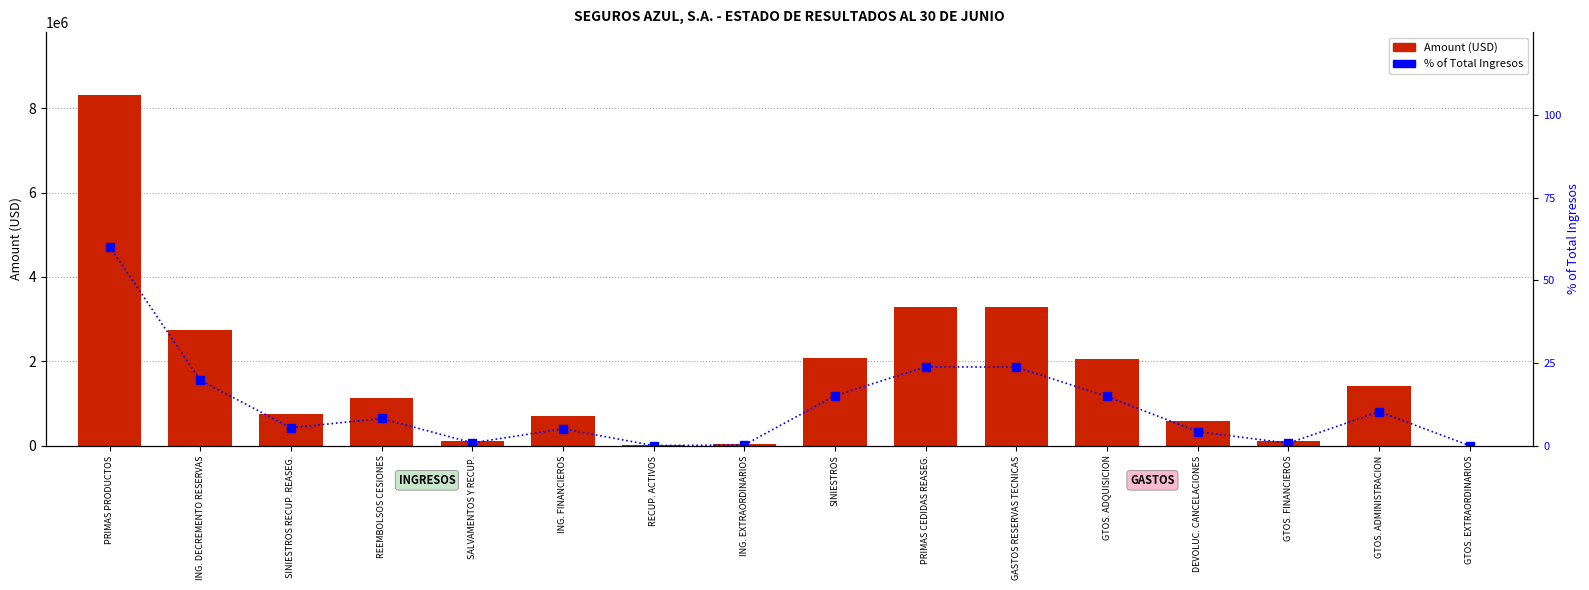

Rank the series by their average value, from lowest to highest.

% of Total Ingresos, Amount (USD)